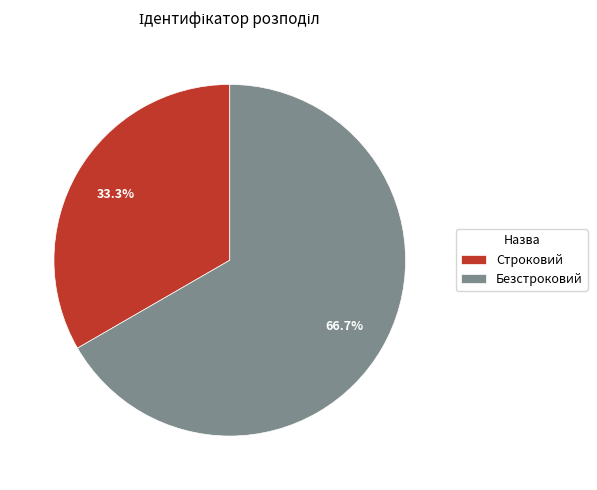

What percentage is the Строковий slice, to the nearest percent?

33%